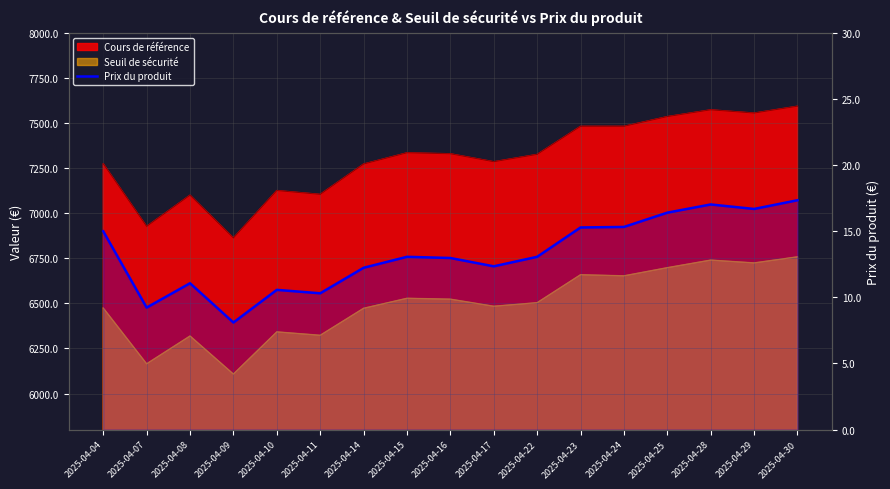

Is it true that the value at 2025-04-10 is 15.8?

False